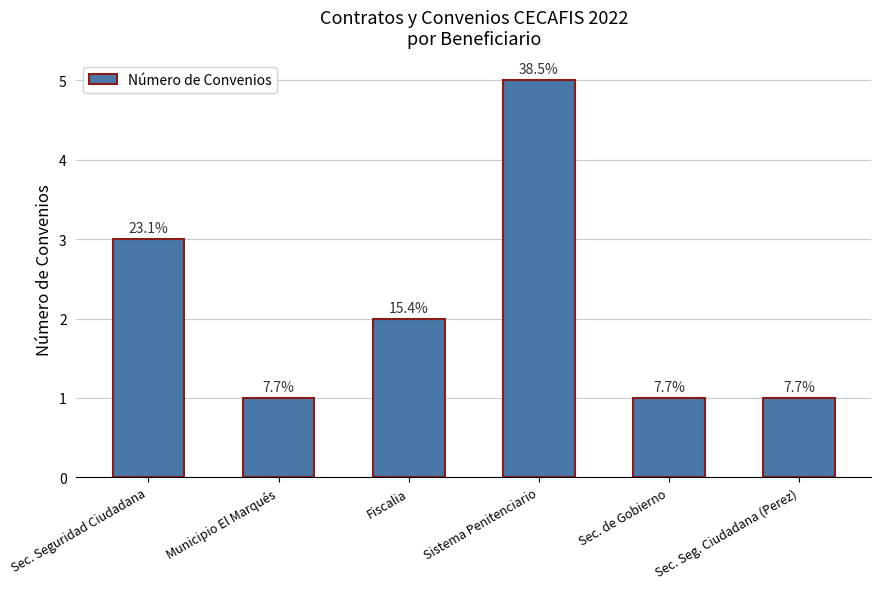

How many bars are there in total?

6